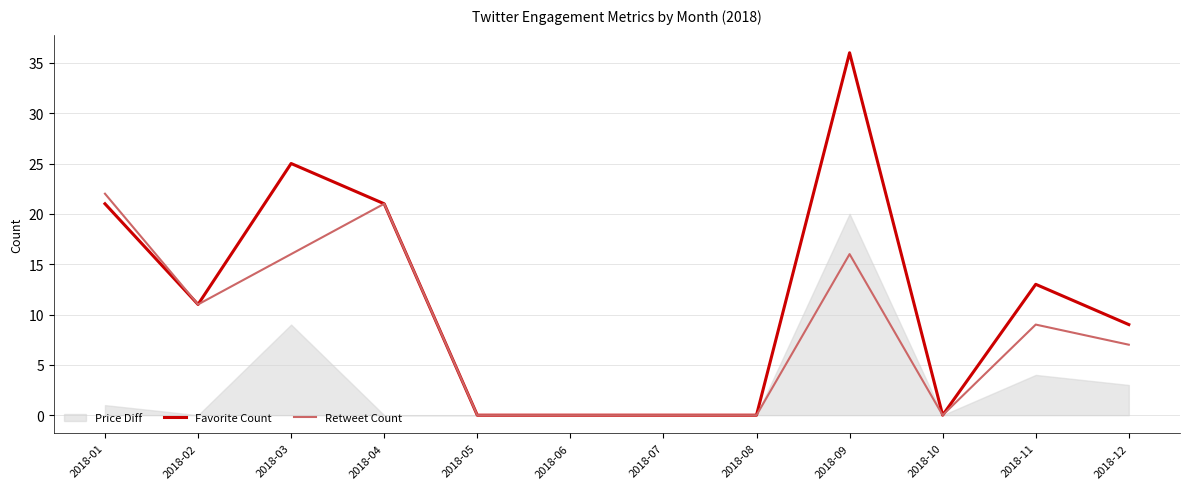

Reading left to right, transcribe all the data shown in this chart.

Favorite Count: 21	11	25	21	0	0	0	0	36	0	13	9
Retweet Count: 22	11	16	21	0	0	0	0	16	0	9	7